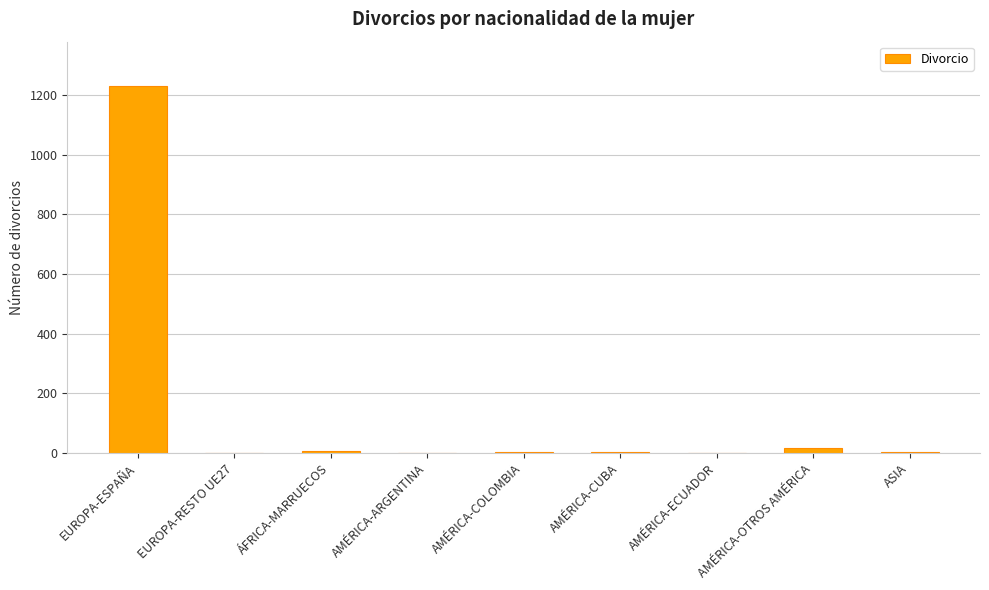

What is the difference between the values at AMÉRICA-ARGENTINA and ÁFRICA-MARRUECOS?

5.2